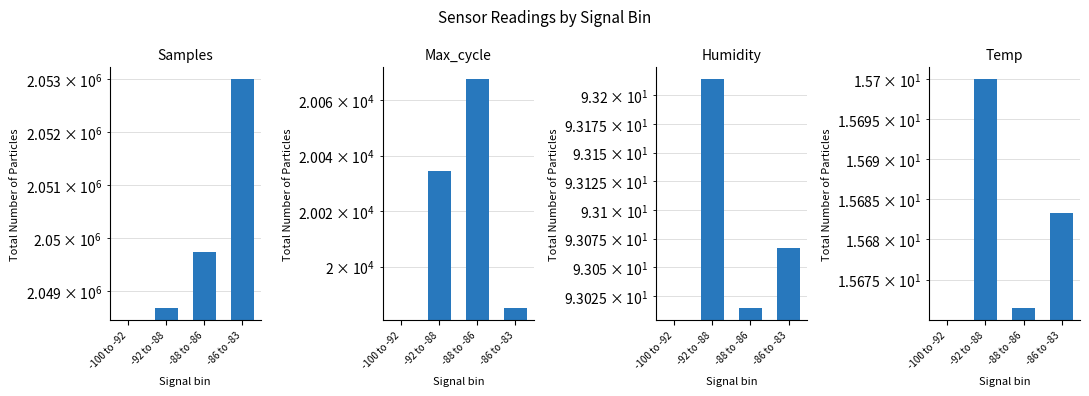

At which category is the sum across all series the highest?

-86 to -83